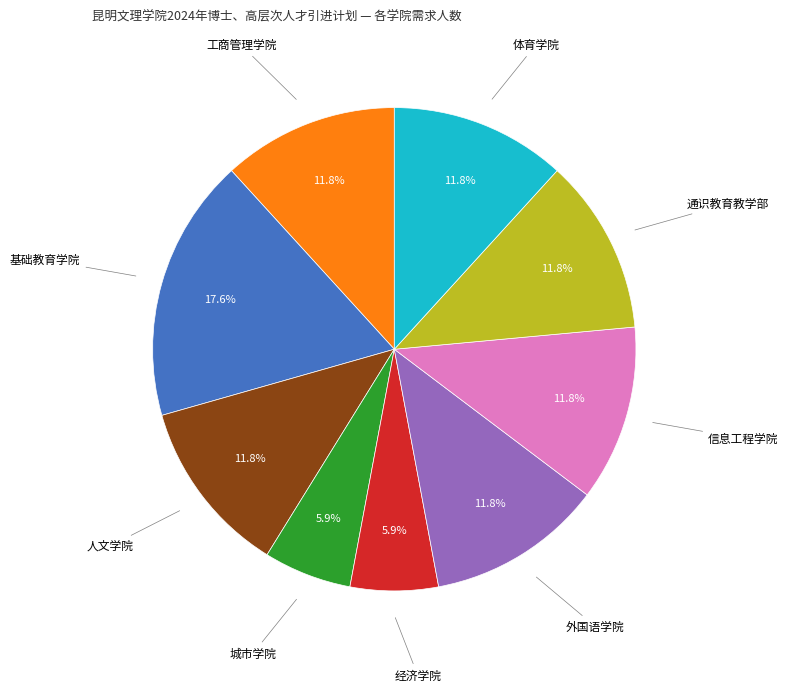

Is there any slice that represents more than half of the pie?

No